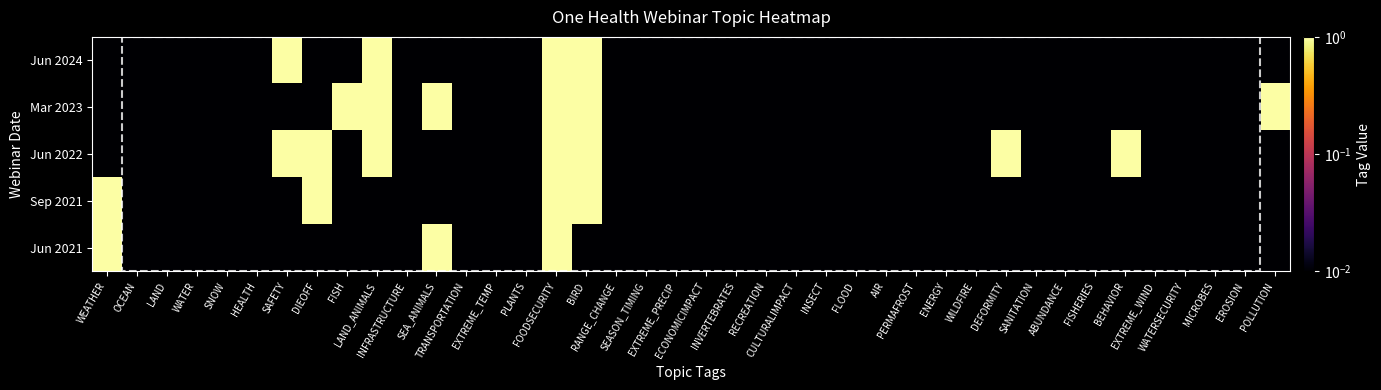

At which category does the chart reach its minimum across all series?

WEATHER